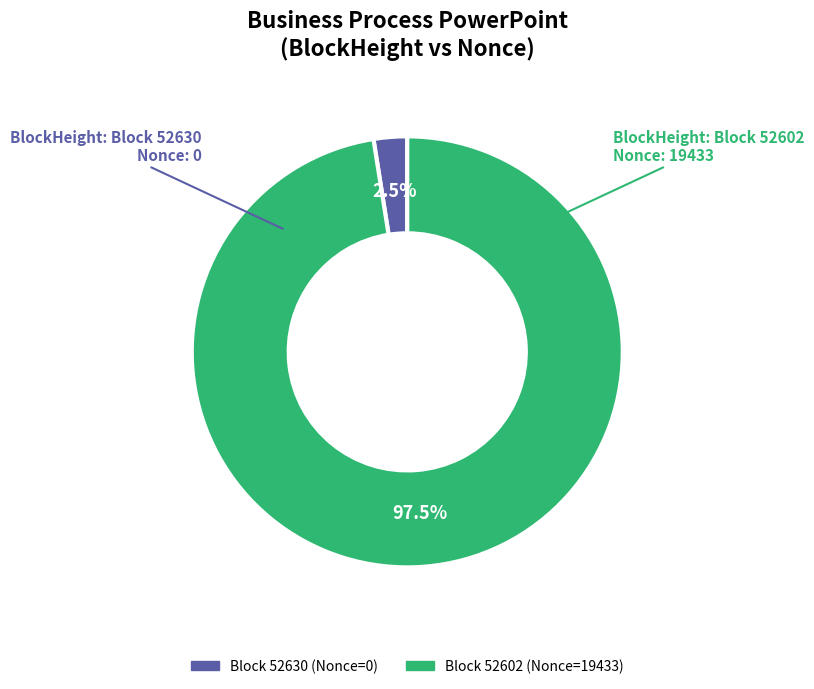

Is there a majority slice in this chart?

Yes